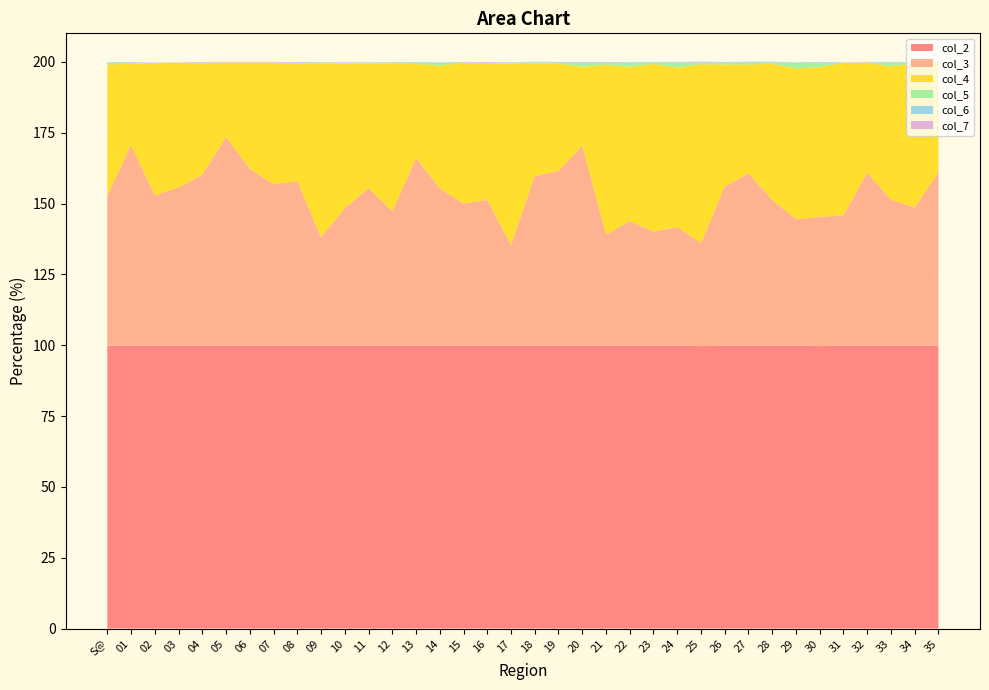

Reading right to left, transcribe all the data shown in this chart.

col_2: 35=99.8	34=99.8	33=99.9	32=99.9	31=99.9	30=99.7	29=99.9	28=99.9	27=99.9	26=99.8	25=99.7	24=99.9	23=99.9	22=99.9	21=99.8	20=99.8	19=99.8	18=99.9	17=99.9	16=99.8	15=99.9	14=99.9	13=99.9	12=99.9	11=99.9	10=99.9	09=99.9	08=99.8	07=99.9	06=99.9	05=99.9	04=99.9	03=99.9	02=99.9	01=99.8	S@=99.8
col_3: 35=61.3	34=48.8	33=51.5	32=61.0	31=46.0	30=45.6	29=44.6	28=51.4	27=60.8	26=56.2	25=36.4	24=41.8	23=40.2	22=44.0	21=39.2	20=70.7	19=61.7	18=59.8	17=35.5	16=51.5	15=50.1	14=55.5	13=66.2	12=47.3	11=55.6	10=48.5	09=38.3	08=58.1	07=56.9	06=62.4	05=73.6	04=60.3	03=55.8	02=53.0	01=70.9	S@=52.9
col_4: 35=38.4	34=50.8	33=47.1	32=38.8	31=53.8	30=52.9	29=53.2	28=48.1	27=38.4	26=43.1	25=63.1	24=56.3	23=59.2	22=54.4	21=60.0	20=27.8	19=37.9	18=39.7	17=64.0	16=48.3	15=49.7	14=43.3	13=33.2	12=52.3	11=43.9	10=51.2	09=61.2	08=41.6	07=43.0	06=37.5	05=26.3	04=39.3	03=44.1	02=46.8	01=28.7	S@=46.4
col_5: 35=0.2	34=0.2	33=1.3	32=0.1	31=0.1	30=1.3	29=2.1	28=0.5	27=0.8	26=0.5	25=0.3	24=1.8	23=0.5	22=1.4	21=0.6	20=1.3	19=0.2	18=0.5	17=0.3	16=0.0	15=0.1	14=1.0	13=0.5	12=0.3	11=0.3	10=0.1	09=0.4	08=0.1	07=0.0	06=0.0	05=0.0	04=0.3	03=0.0	02=0.0	01=0.2	S@=0.5
col_6: 35=0.2	34=0.2	33=0.1	32=0.1	31=0.1	30=0.3	29=0.1	28=0.1	27=0.1	26=0.2	25=0.3	24=0.1	23=0.1	22=0.1	21=0.2	20=0.2	19=0.2	18=0.1	17=0.1	16=0.2	15=0.1	14=0.1	13=0.1	12=0.1	11=0.1	10=0.1	09=0.1	08=0.2	07=0.1	06=0.1	05=0.1	04=0.1	03=0.1	02=0.1	01=0.2	S@=0.2
col_7: 35=0.2	34=0.2	33=0.1	32=0.1	31=0.0	30=0.2	29=0.0	28=0.1	27=0.1	26=0.2	25=0.3	24=0.1	23=0.1	22=0.1	21=0.2	20=0.2	19=0.2	18=0.1	17=0.1	16=0.2	15=0.1	14=0.1	13=0.1	12=0.1	11=0.1	10=0.1	09=0.1	08=0.2	07=0.1	06=0.1	05=0.1	04=0.1	03=0.0	02=0.0	01=0.2	S@=0.1